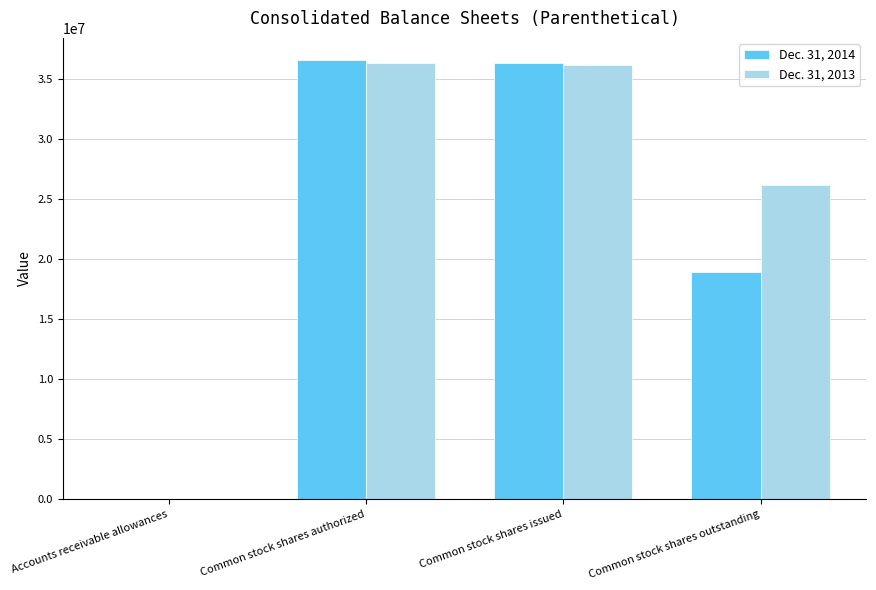

Are the bars grouped side by side (vs. stacked)?

Yes